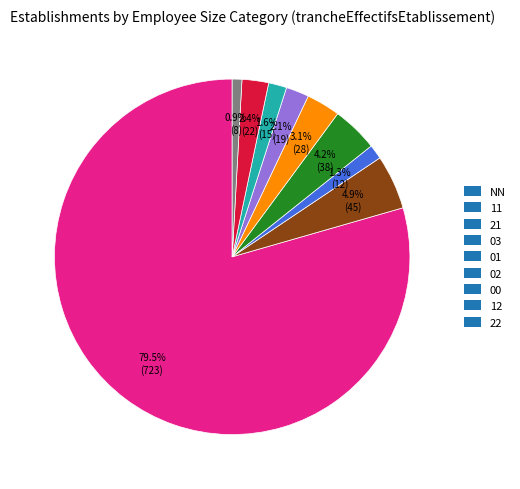

Is the sum of NN and 00 greater than half?

Yes